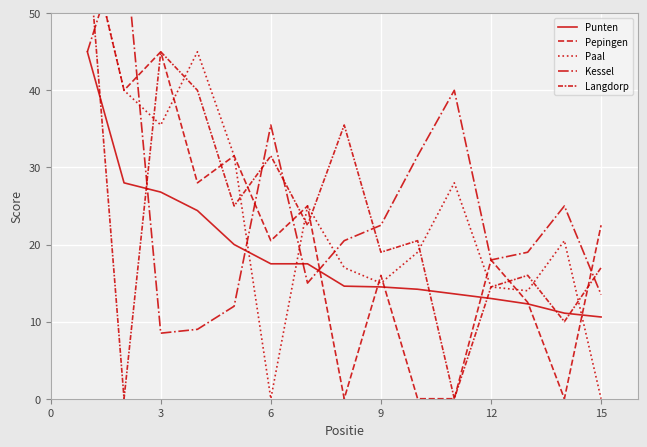

The Punten series shows 8.2 at 12. True or false?

False